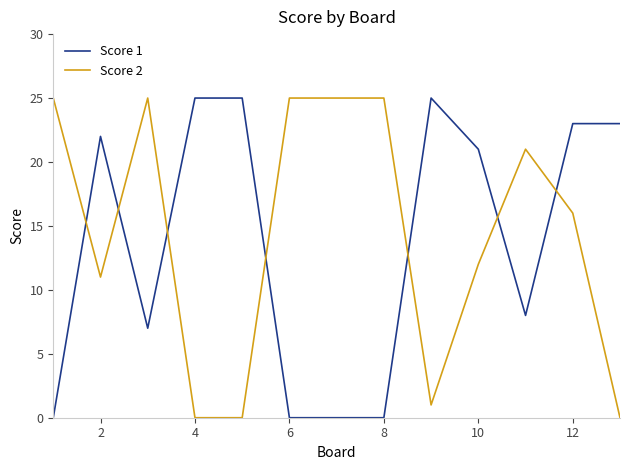

What is the maximum value shown in the chart?

25